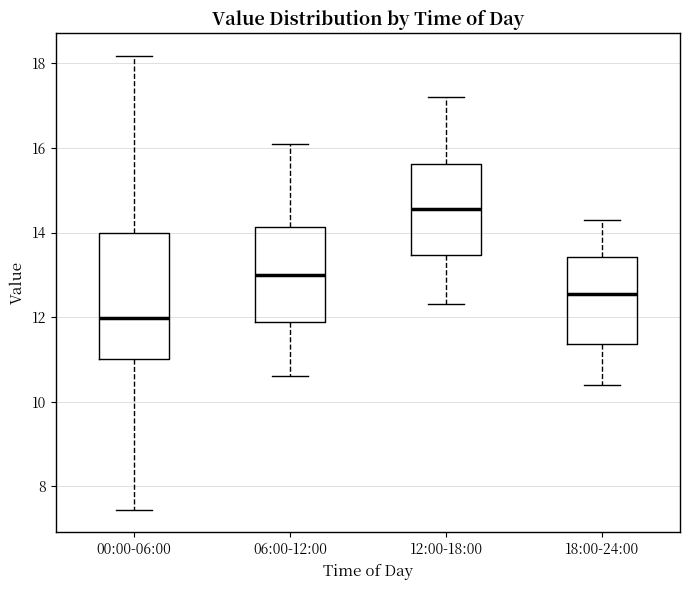

Comparing the boxes themselves (not the whiskers), which one is the tallest?

00:00-06:00